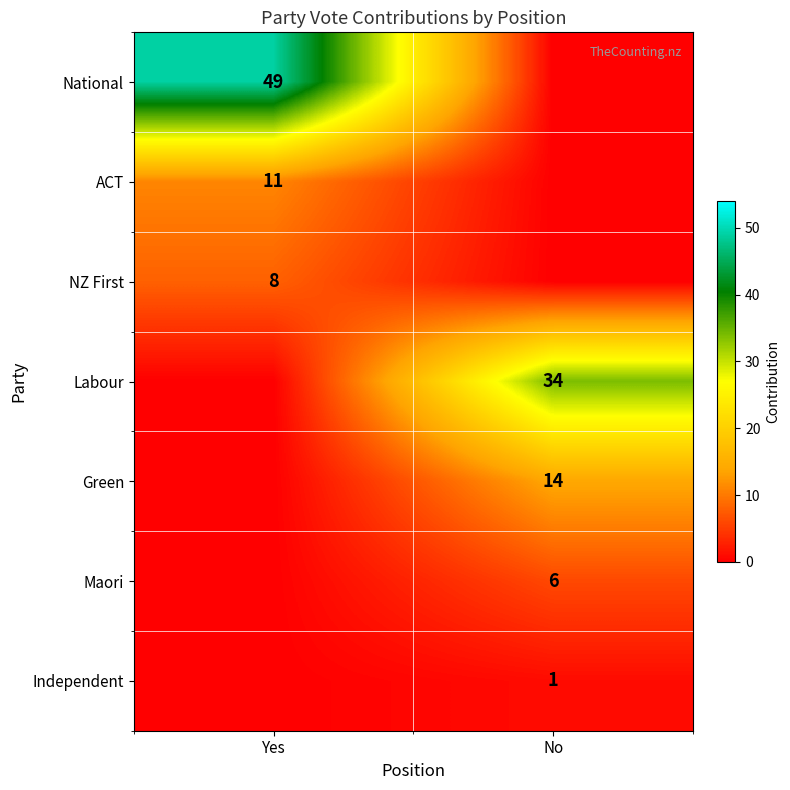

Is it true that NZ First equals 8 at Yes?

True